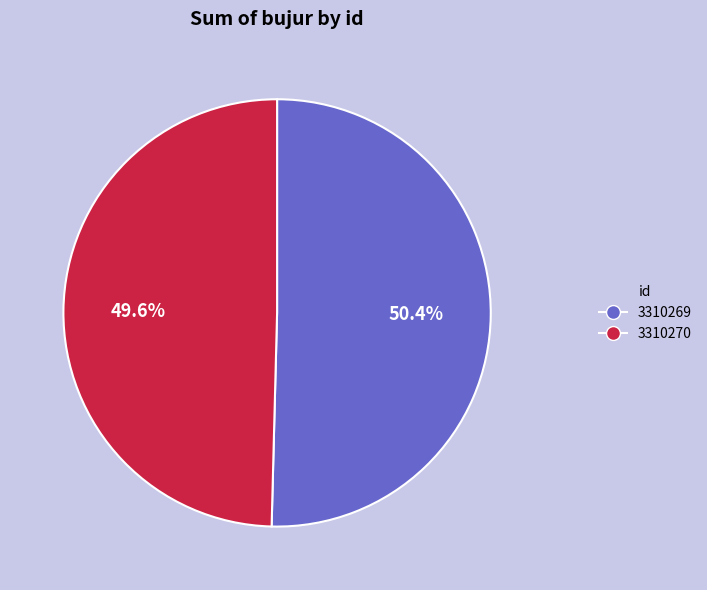

Is 3310269 the majority of the pie?

Yes